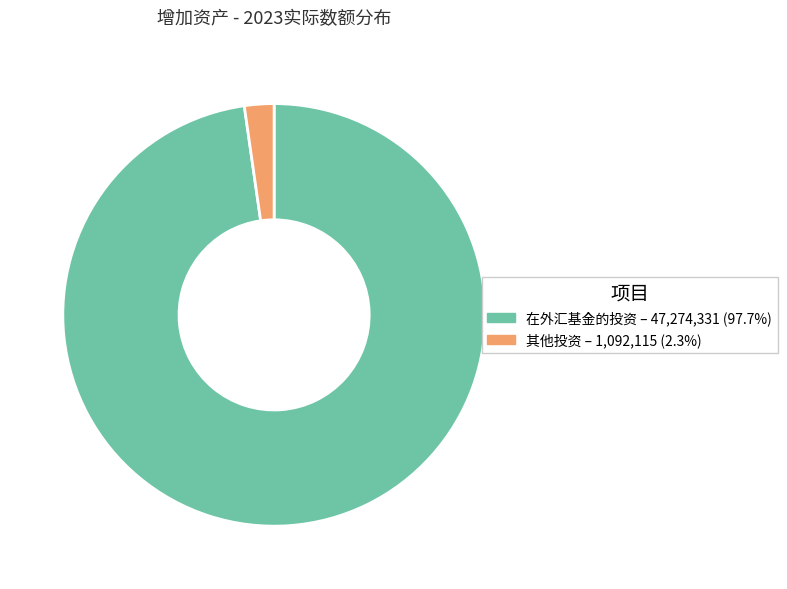

Does 在外汇基金的投资 – 47,274,331 (97.7%) represent more than half of the total?

Yes